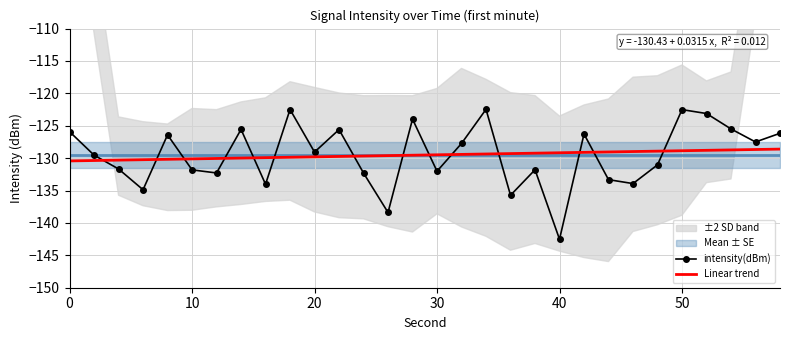

What is the minimum value for intensity(dBm)?

-142.5